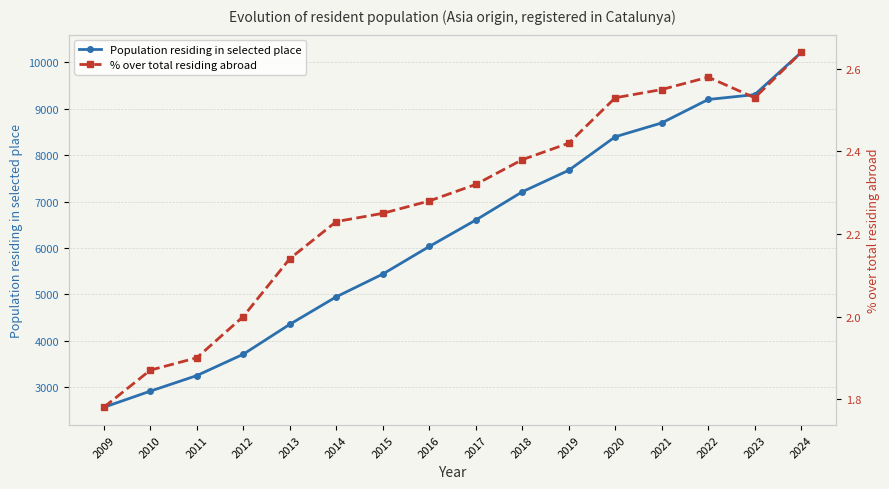

At 2015, list the series in order from smallest to largest.

% over total residing abroad, Population residing in selected place